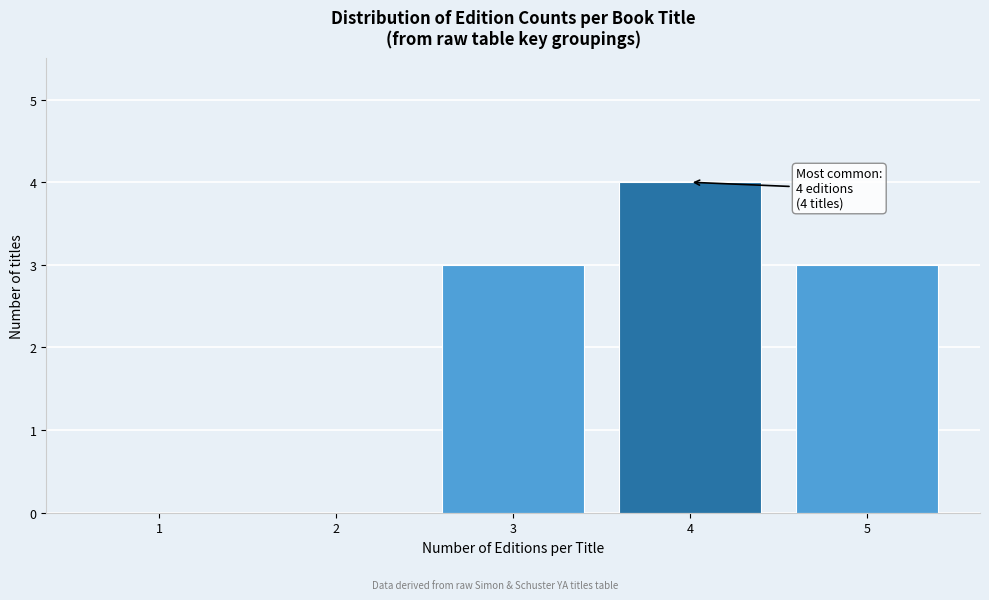

Reading right to left, list all the values displayed in this chart.

5=3	4=4	3=3	2=0	1=0